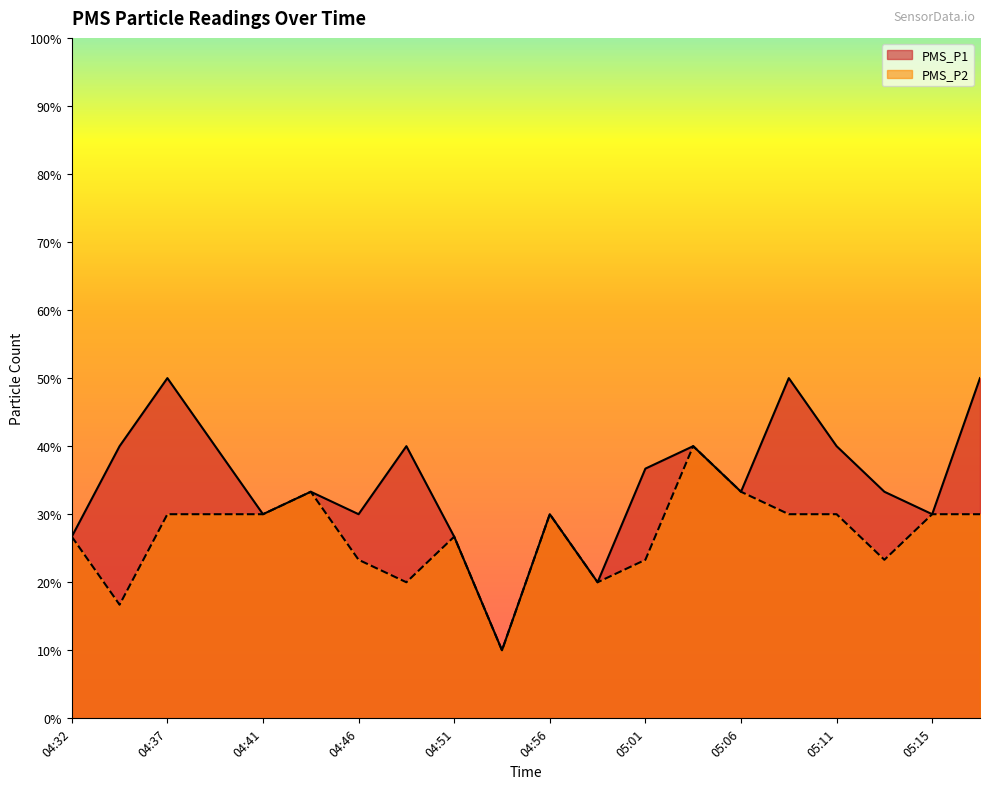

At which label does PMS_P1 first exceed 3?

04:34